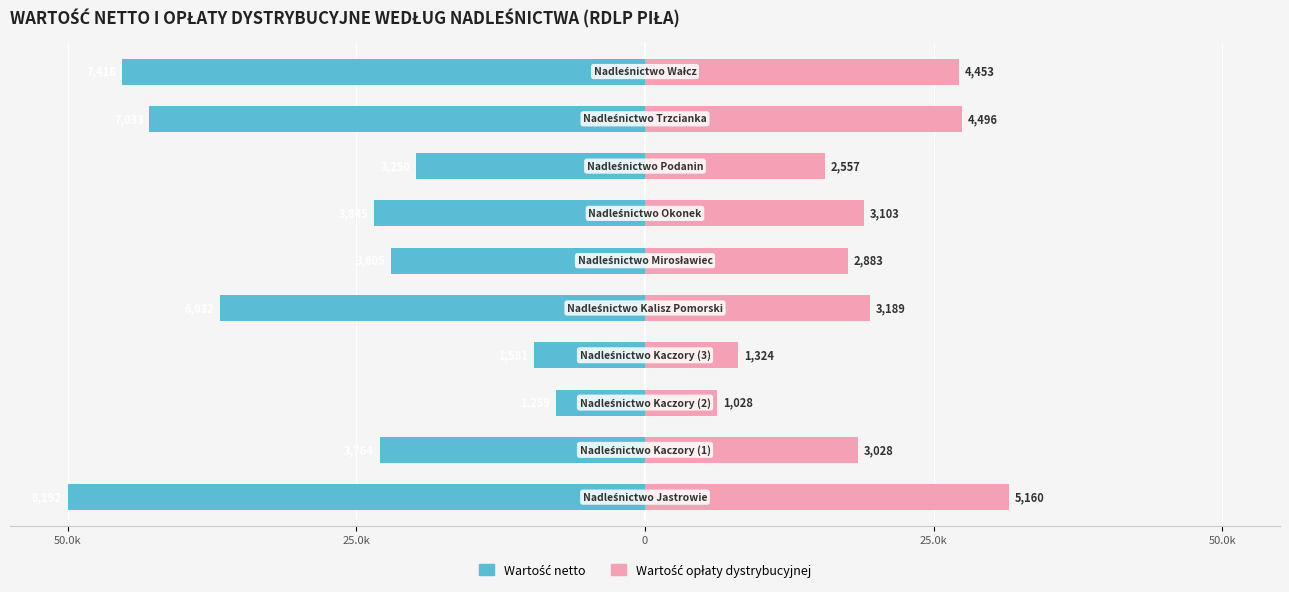

What is the sum of the Wartość netto values at 25.0k and 50.0k?

-59.8